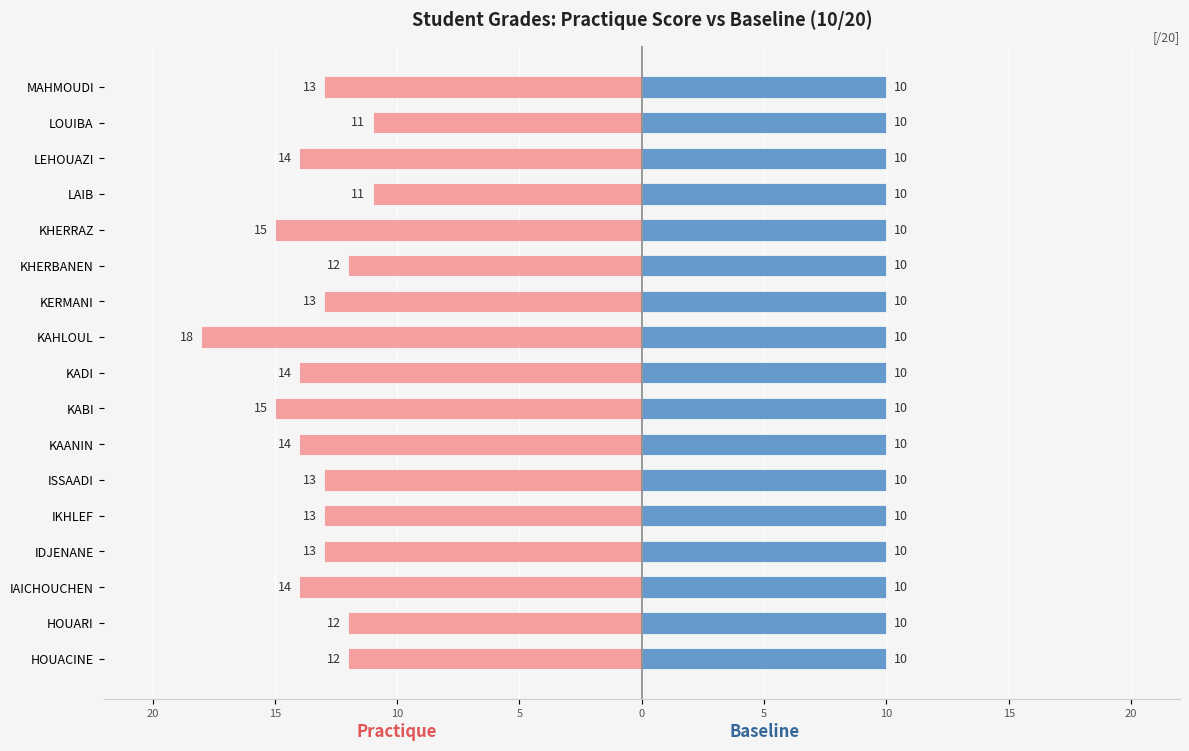

Which series has the largest range (max minus min)?

Practique